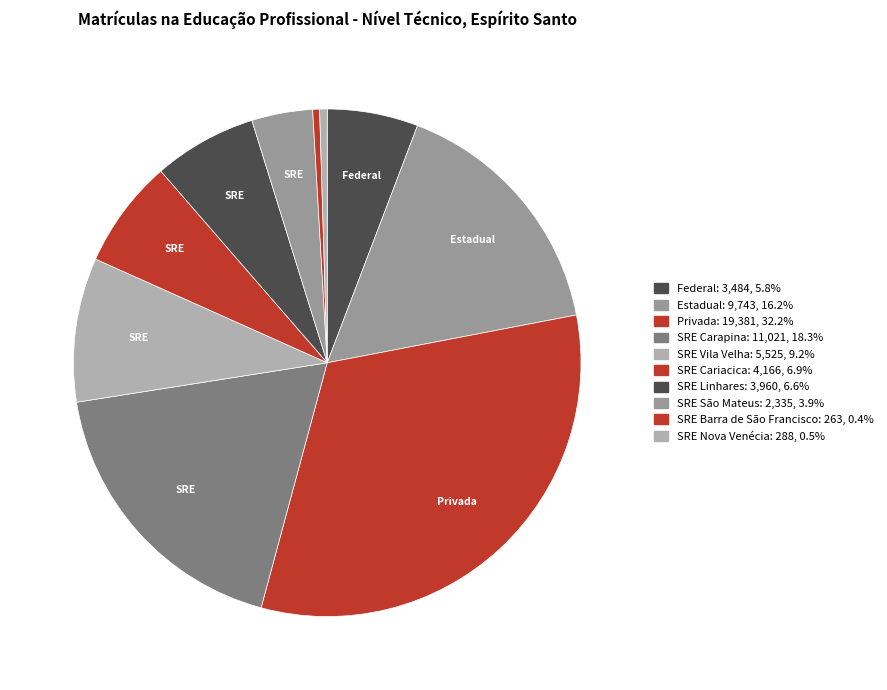

To the nearest percent, what percentage of the pie is SRE Linhares?

7%